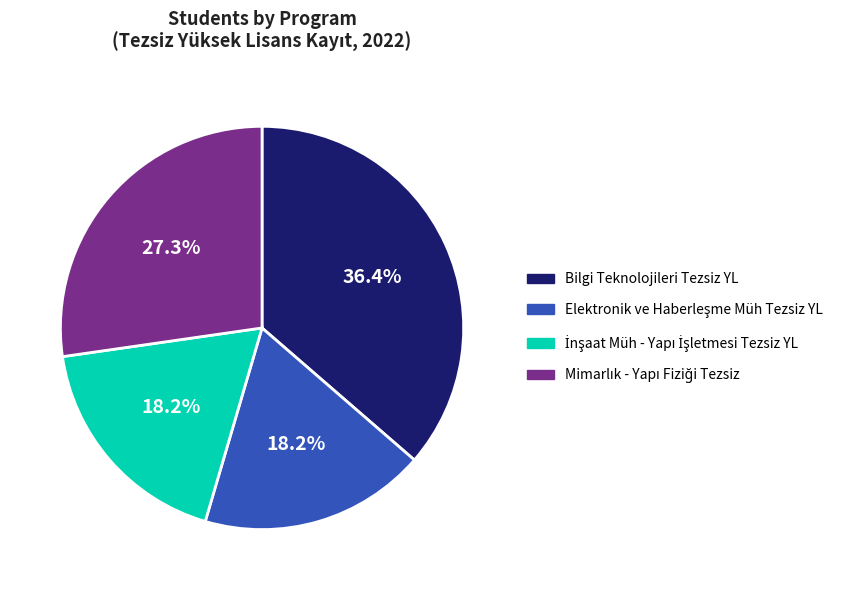

What percentage is NOT represented by Bilgi Teknolojileri Tezsiz YL?

63.6%